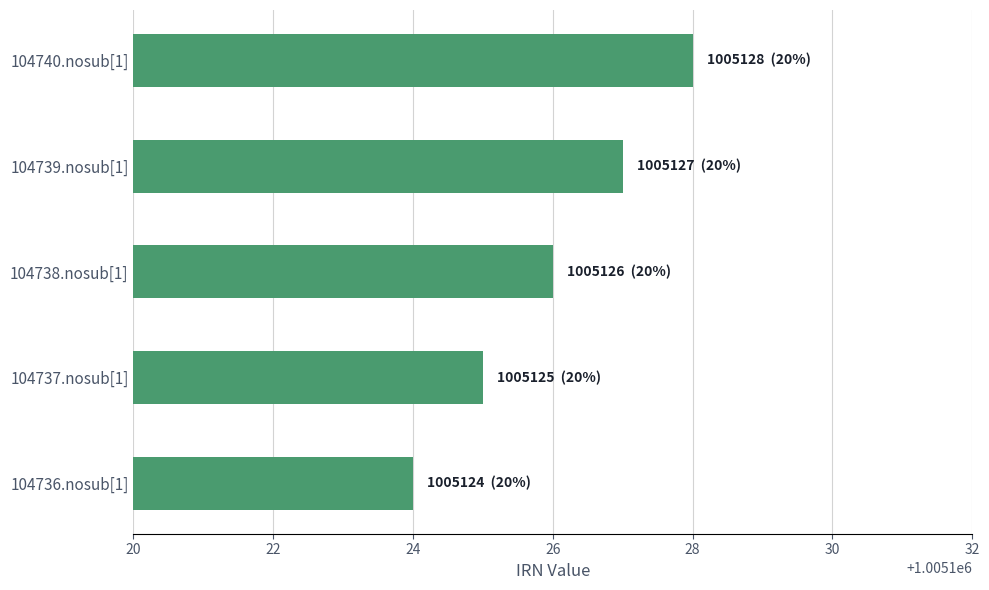

How many categories are shown in the chart?

5